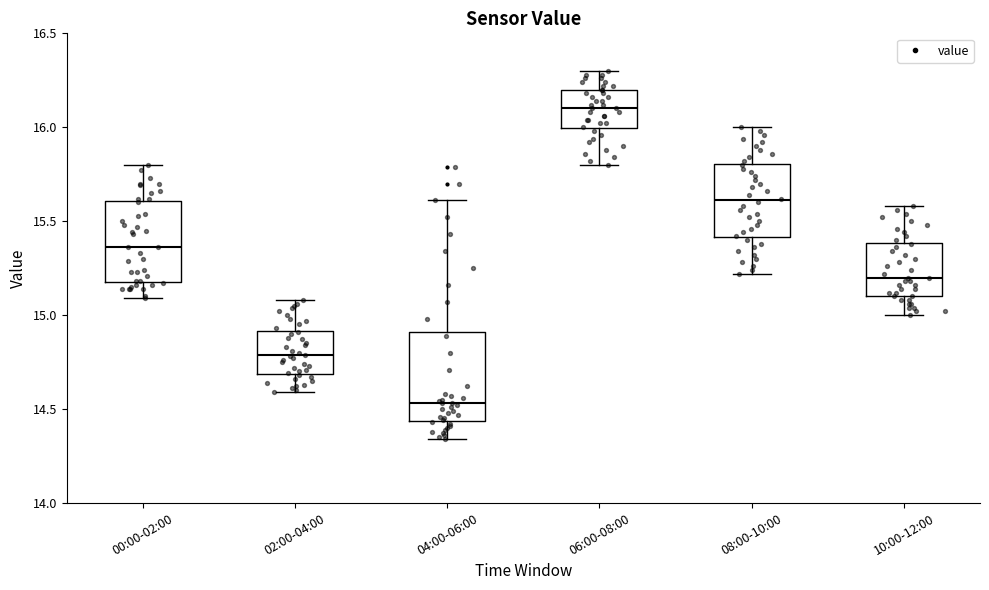

Which box's median line is the lowest?

04:00-06:00